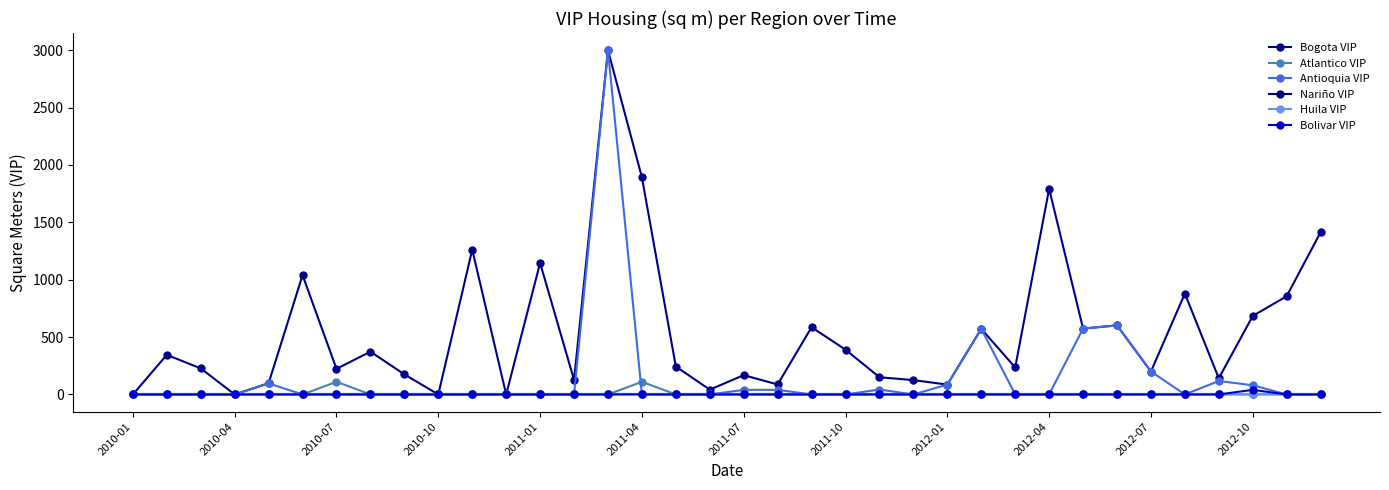

Is this an area chart (filled region under the line)?

No